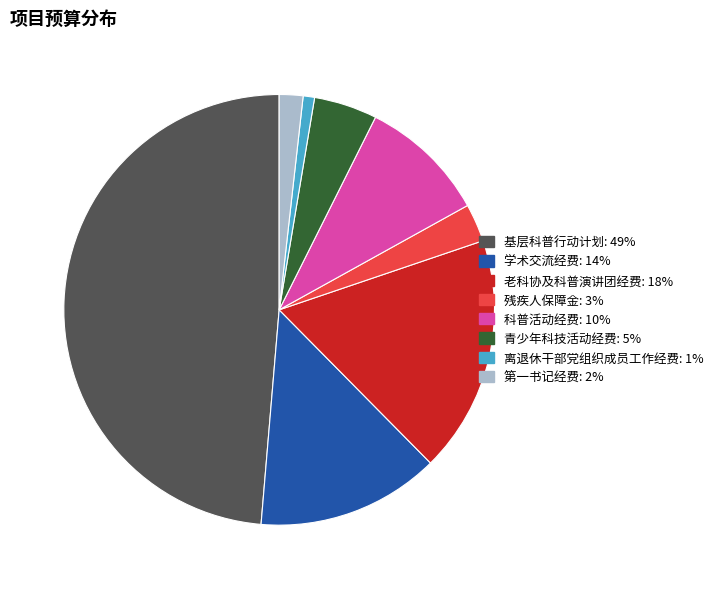

What is the largest slice in the pie chart?

基层科普行动计划